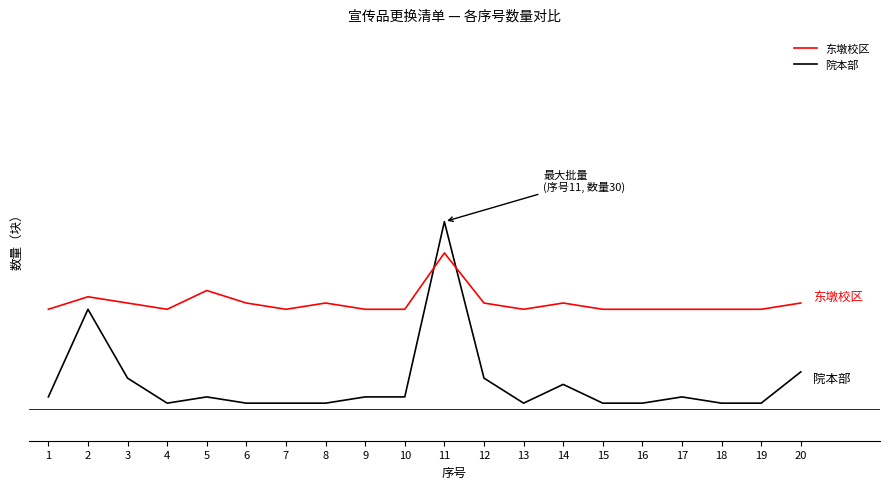

How many interior local valleys does the 东墩校区 series have?

3